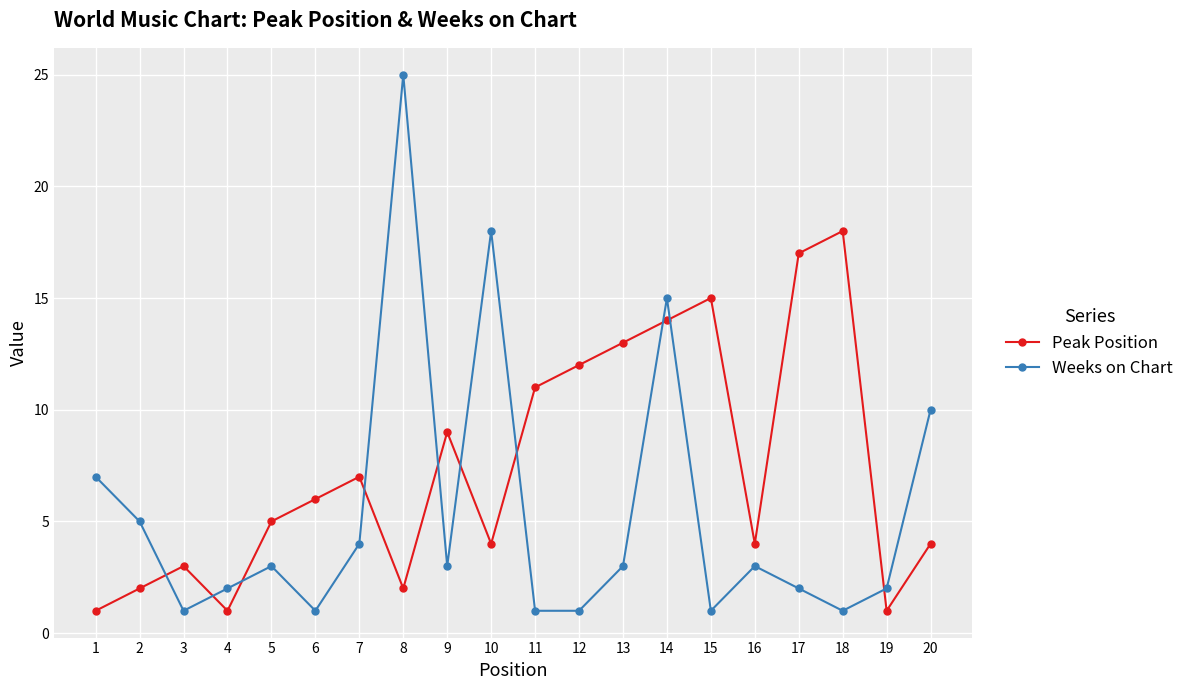

What is the value of the Peak Position point at the 6th from the left?

6